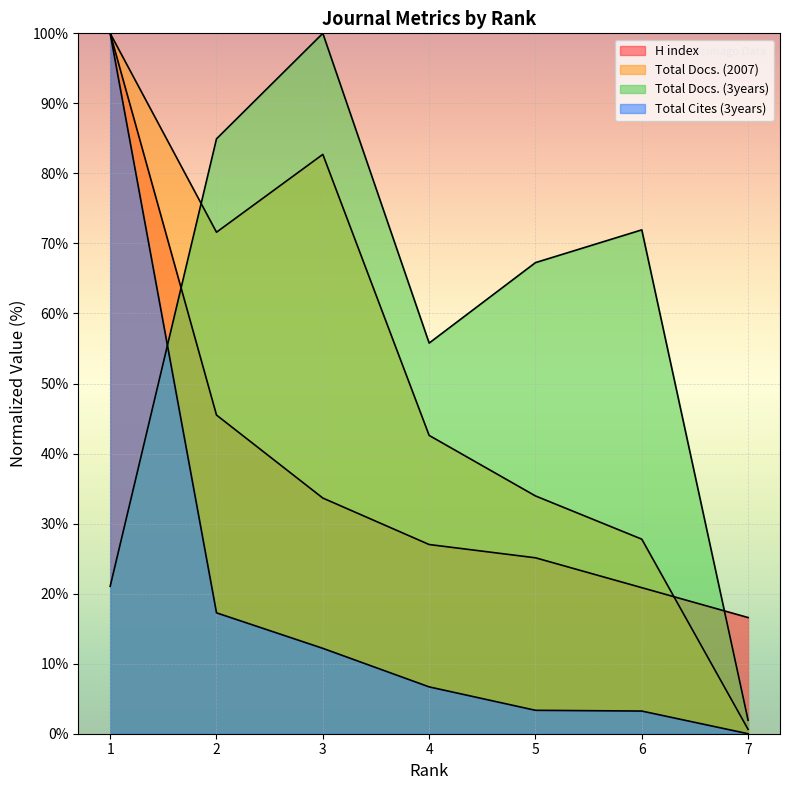

Does the chart display data point markers on the line(s)?

No